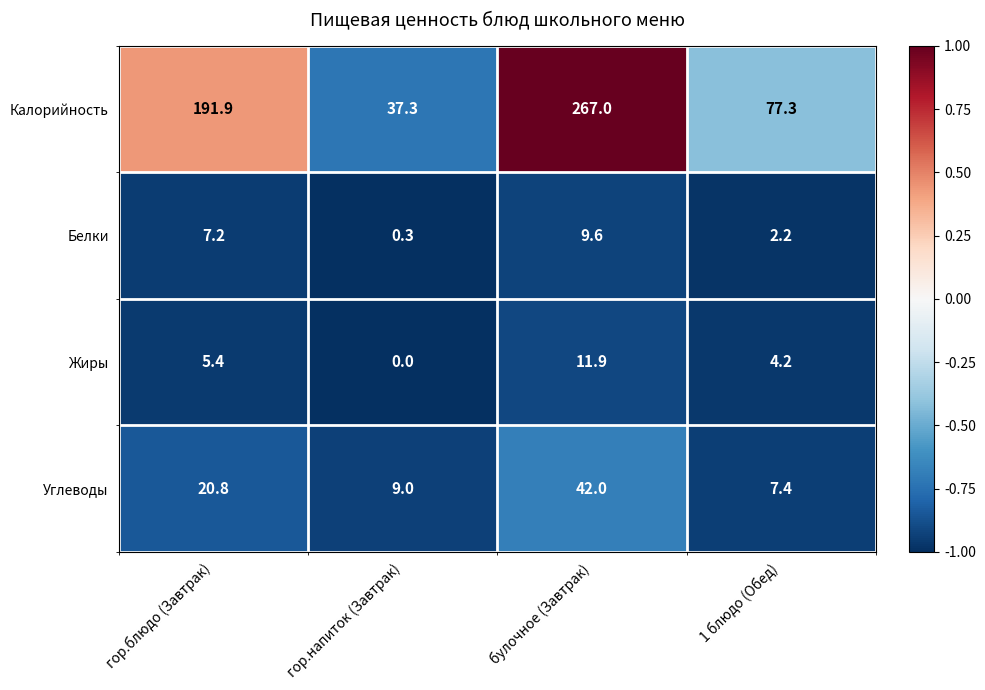

At булочное (Завтрак), list the series in order from largest to smallest.

Калорийность, Углеводы, Жиры, Белки